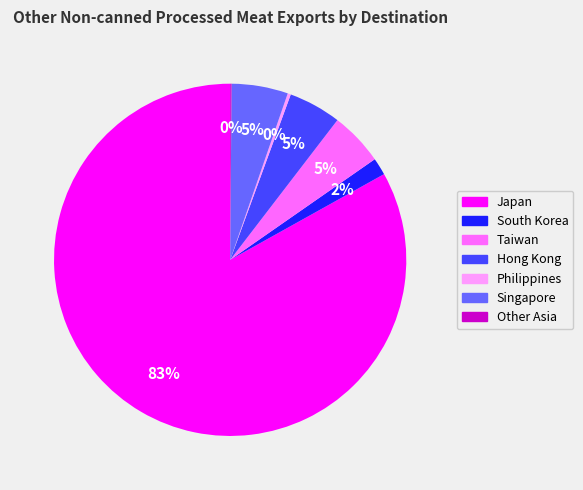

Is it true that Singapore is 5% of the pie?

True